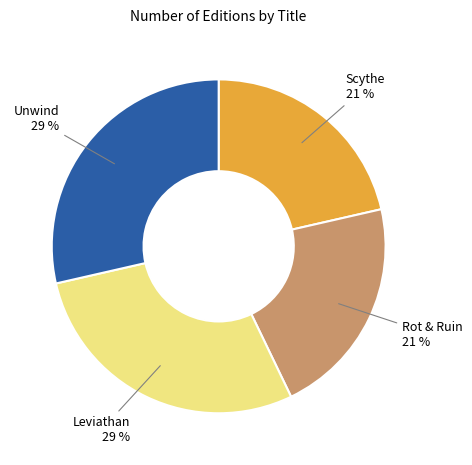

To the nearest percent, what is the average slice percentage?

25%